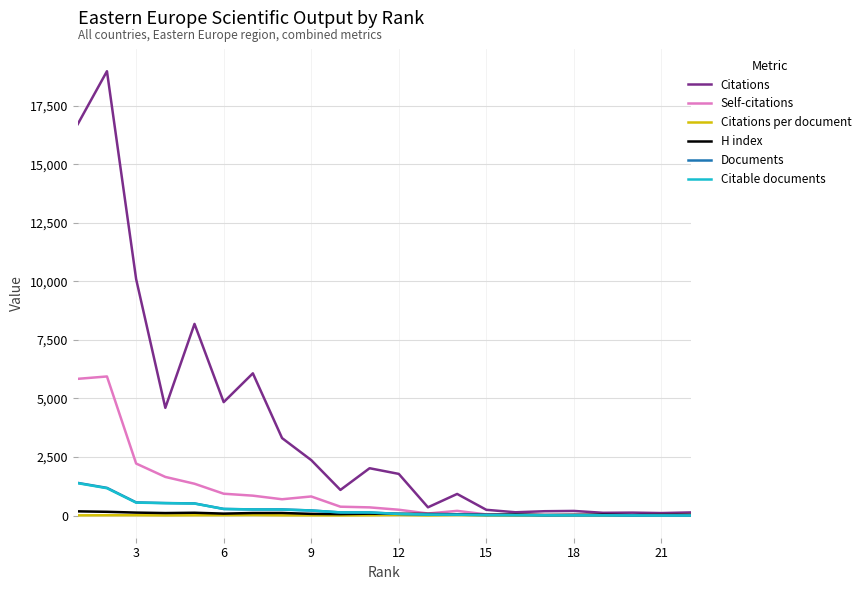

Which series has the largest total across all categories?

Citations